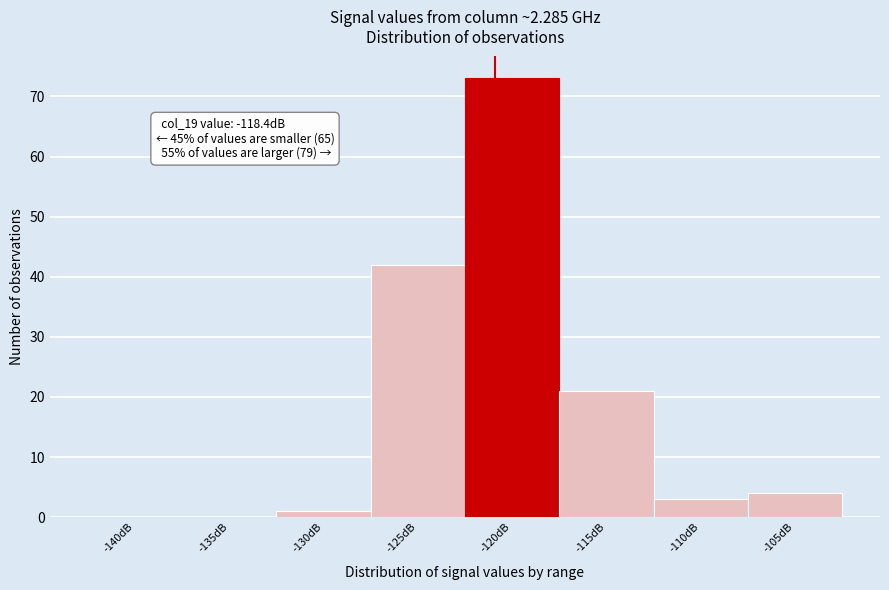

Reading left to right, transcribe all the data shown in this chart.

-140dB=0	-135dB=0	-130dB=1	-125dB=42	-120dB=73	-115dB=21	-110dB=3	-105dB=4